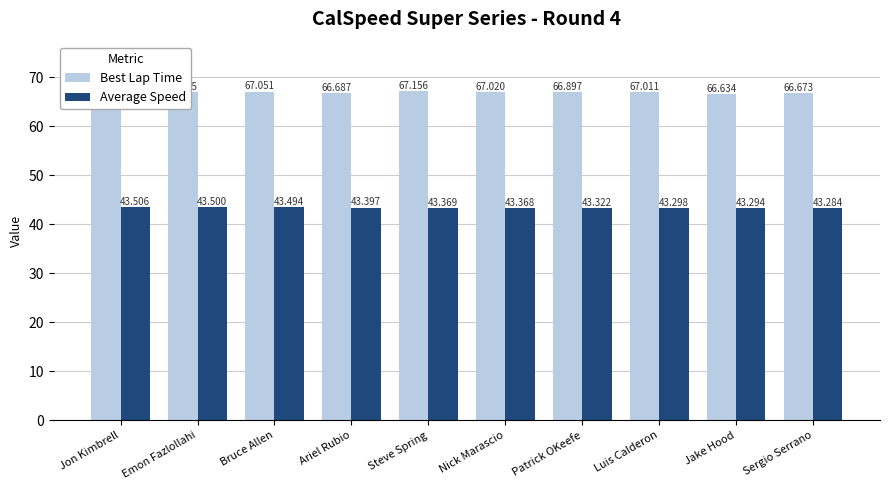

At which category is the sum across all series the highest?

Bruce Allen